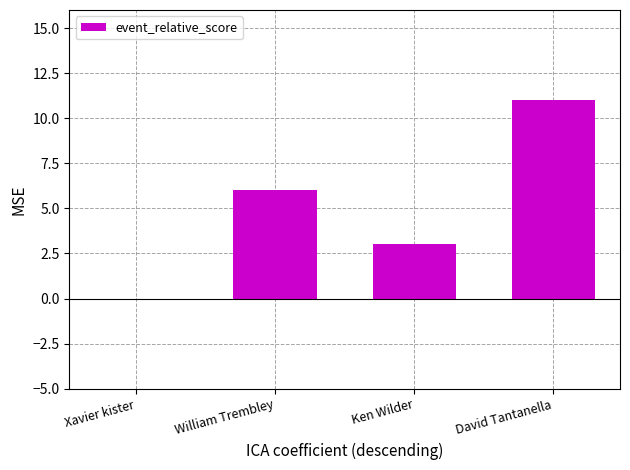

Reading right to left, what are all the values shown in this chart?

11	3	6	0